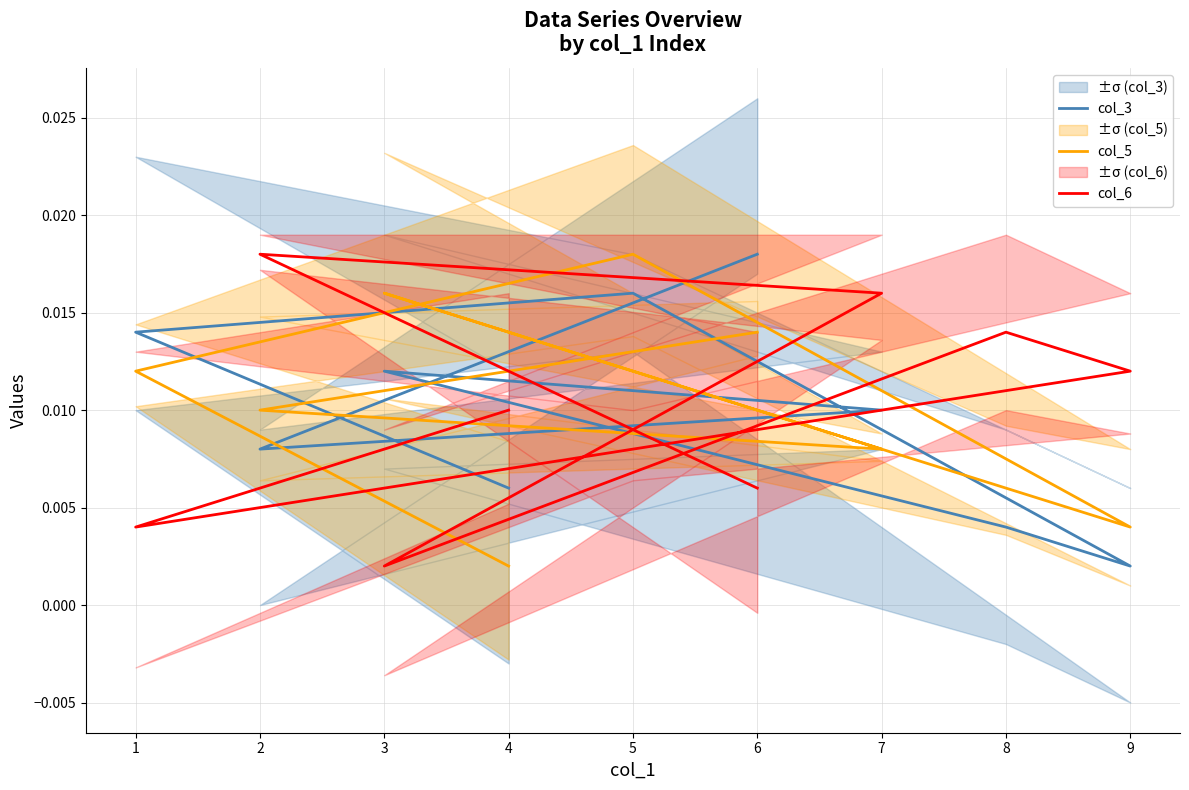

Is it true that col_5 equals 0.0 at 2?

True